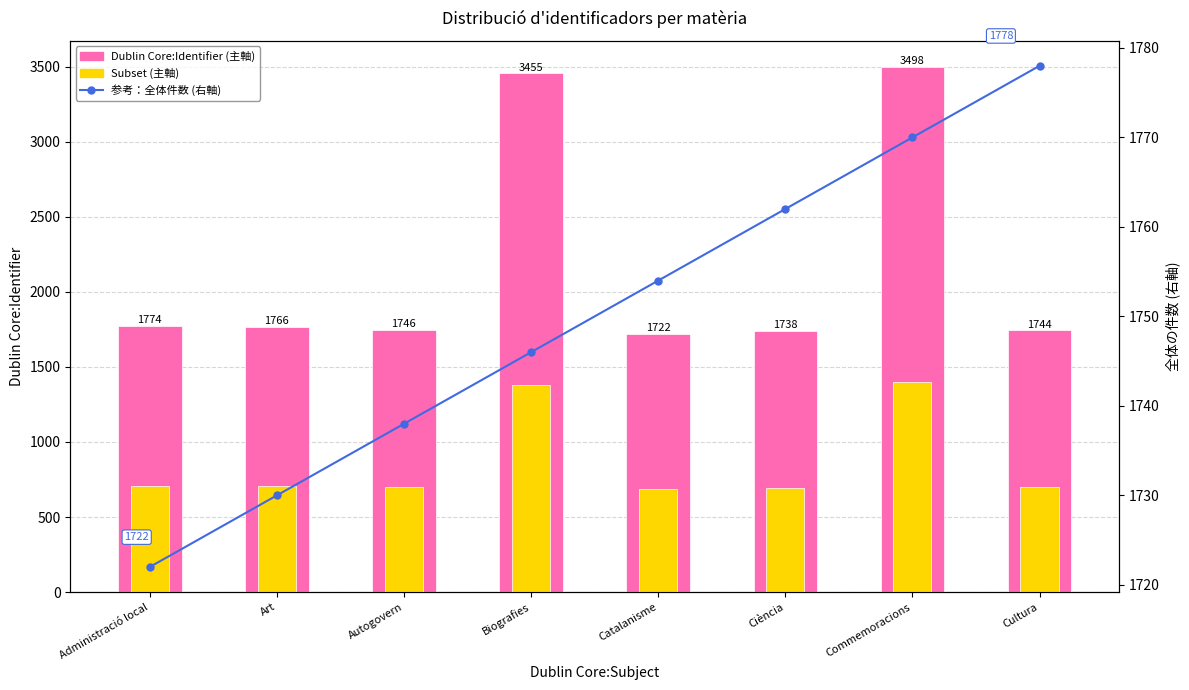

Which series changed the most between Biografies and Cultura?

Dublin Core:Identifier (主軸)